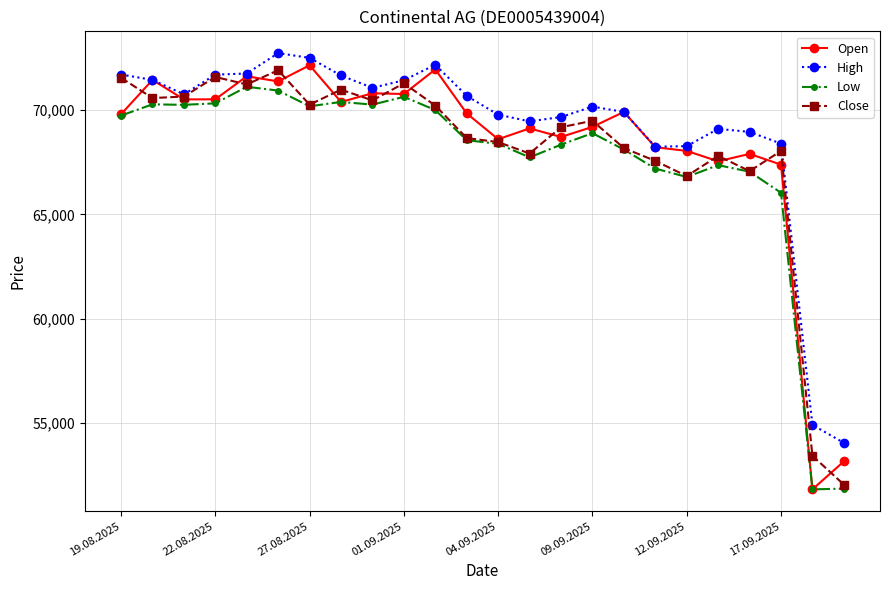

What is the minimum value shown in the chart?

51801